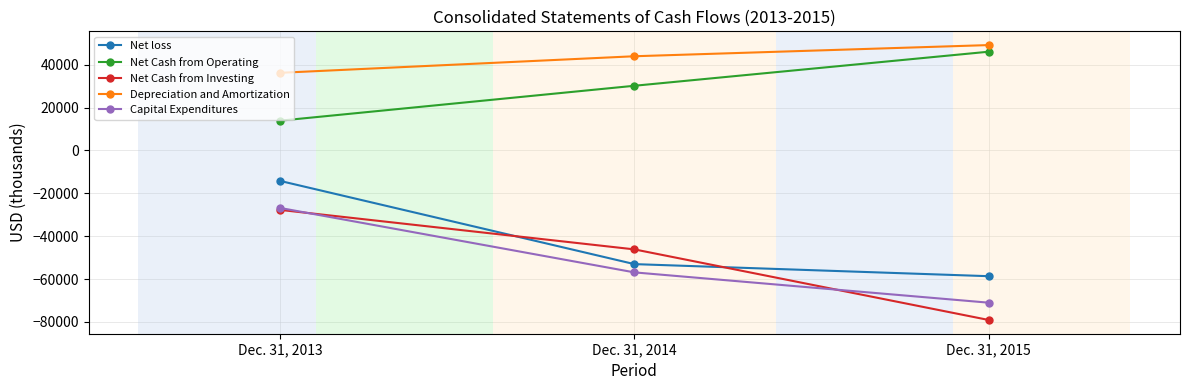

Reading left to right, list all the values displayed in this chart.

Net loss: -14221	-53023	-58656
Net Cash from Operating: 13882	30157	46041
Net Cash from Investing: -27735	-46153	-79077
Depreciation and Amortization: 36195	43922	49133
Capital Expenditures: -26828	-56878	-71011